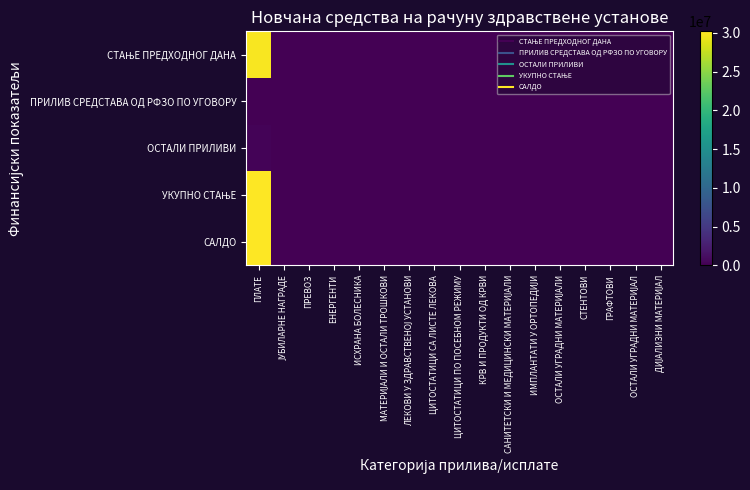

Which has a higher value, КРВ И ПРОДУКТИ ОД КРВИ or СТЕНТОВИ?

КРВ И ПРОДУКТИ ОД КРВИ